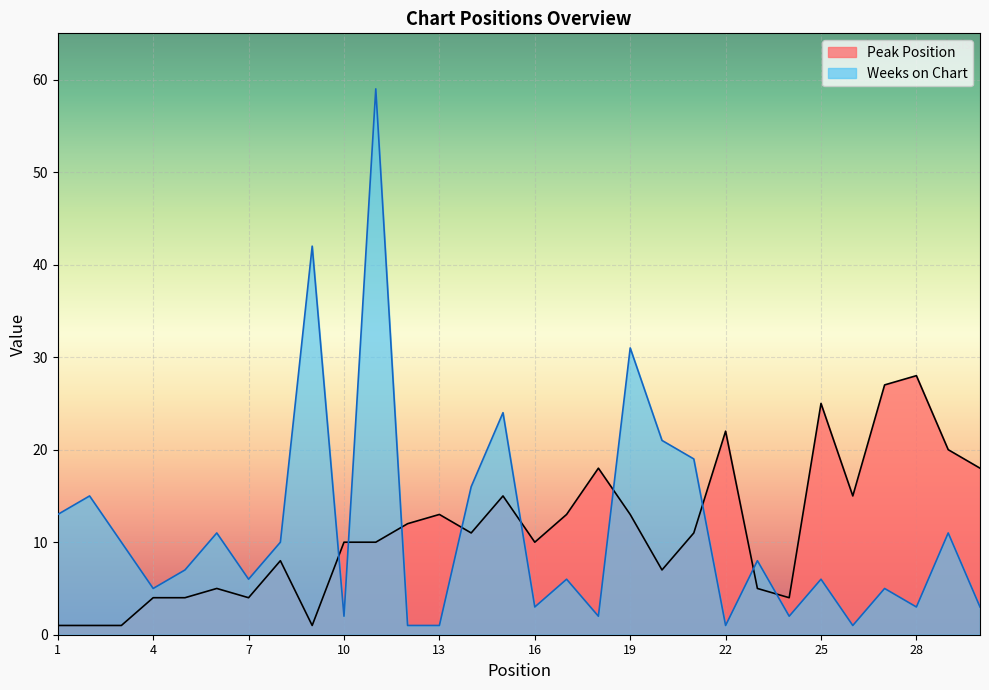

True or false: Peak Position has a value of 18 at 30.

True